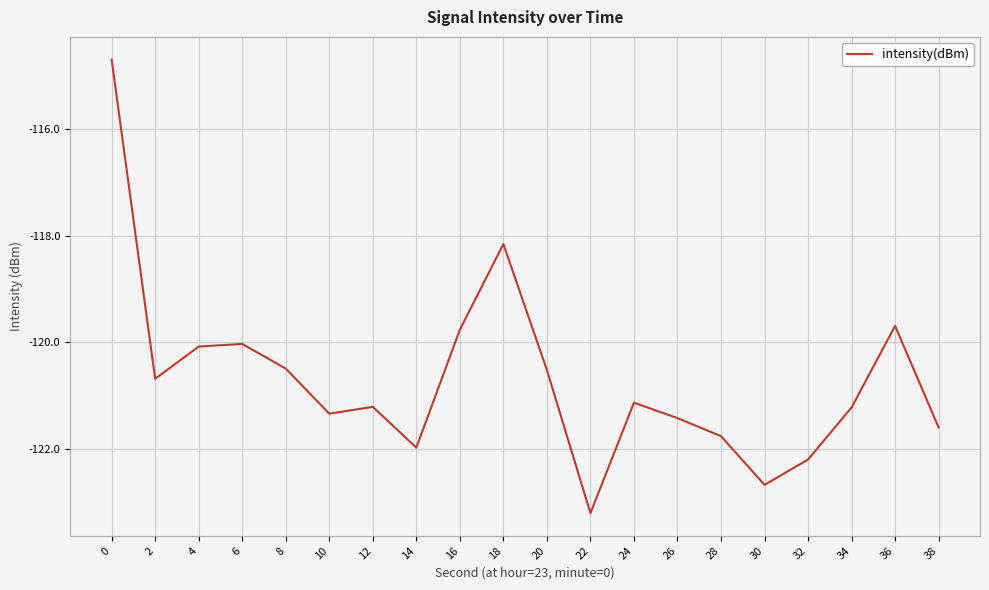

What is the minimum value shown in the chart?

-123.2